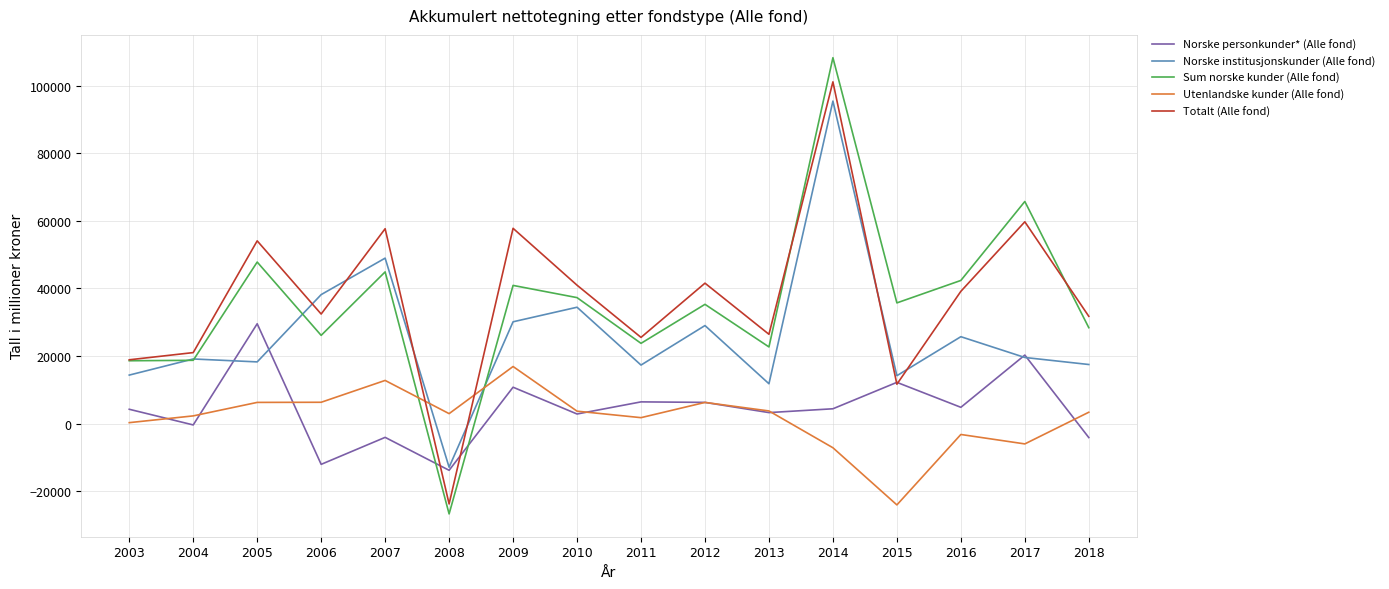

Is the value of Sum norske kunder (Alle fond) at 2015 greater than the value of Norske personkunder* (Alle fond) at 2012?

Yes